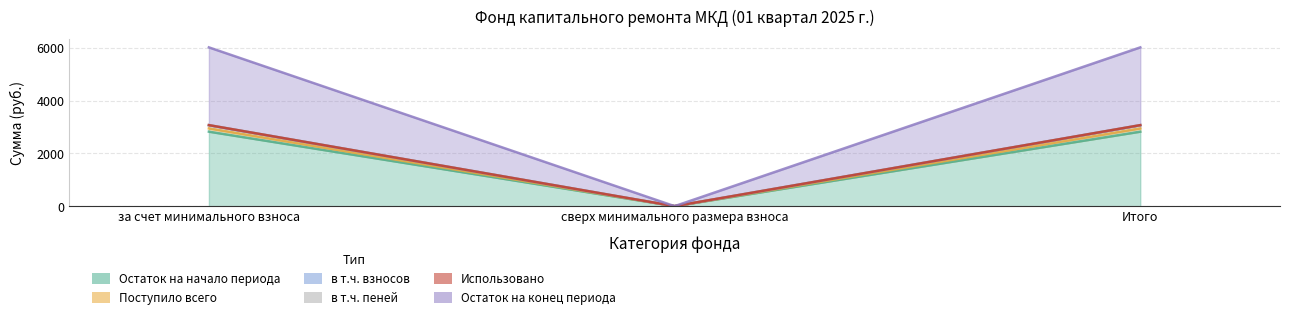

What is the greatest value displayed?

6018.9